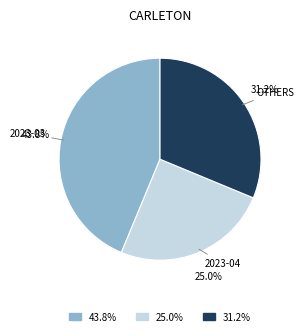

Does any single category account for the majority?

No